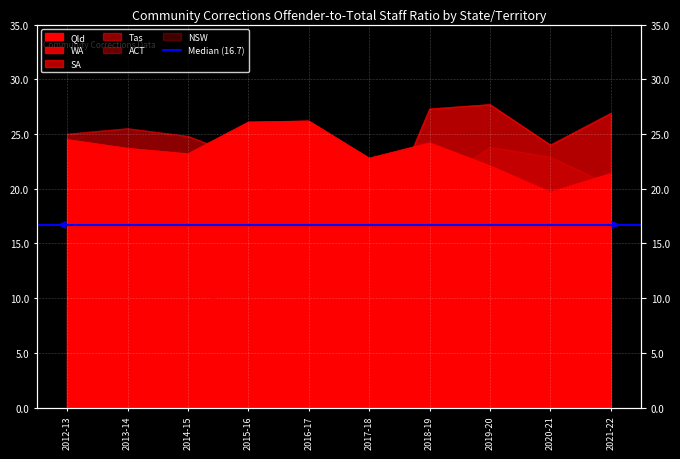

In Qld, how many points are lower than both neighbors (excluding endpoints)?

3